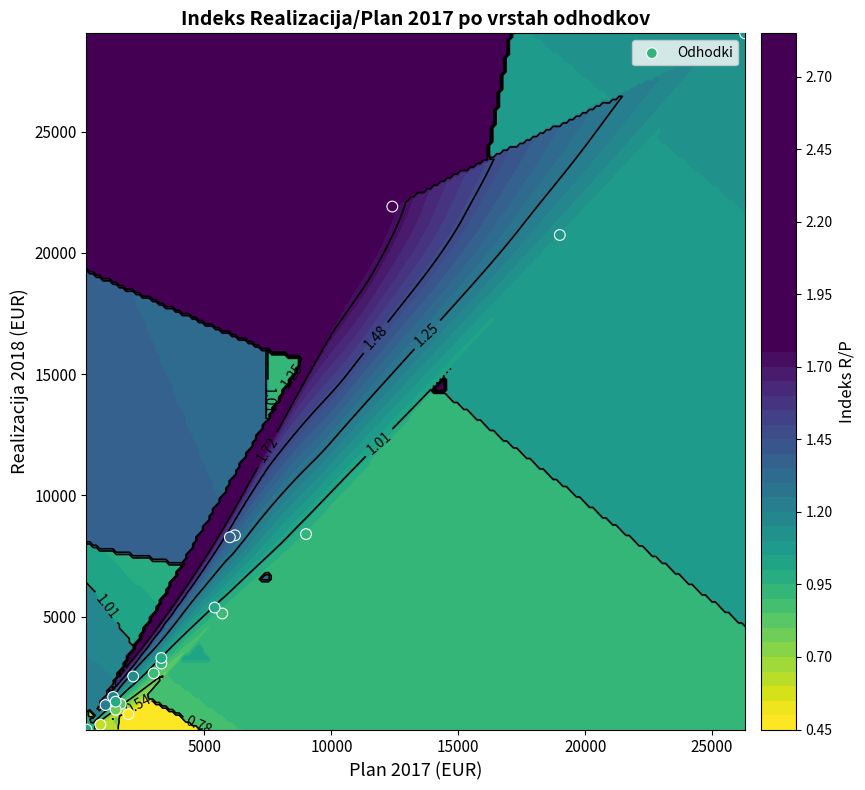

How many values exceed 3070?

9